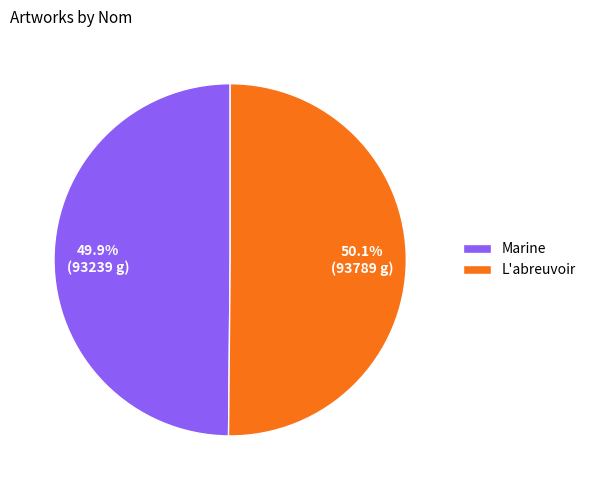

The Marine slice represents 58% of the pie. True or false?

False